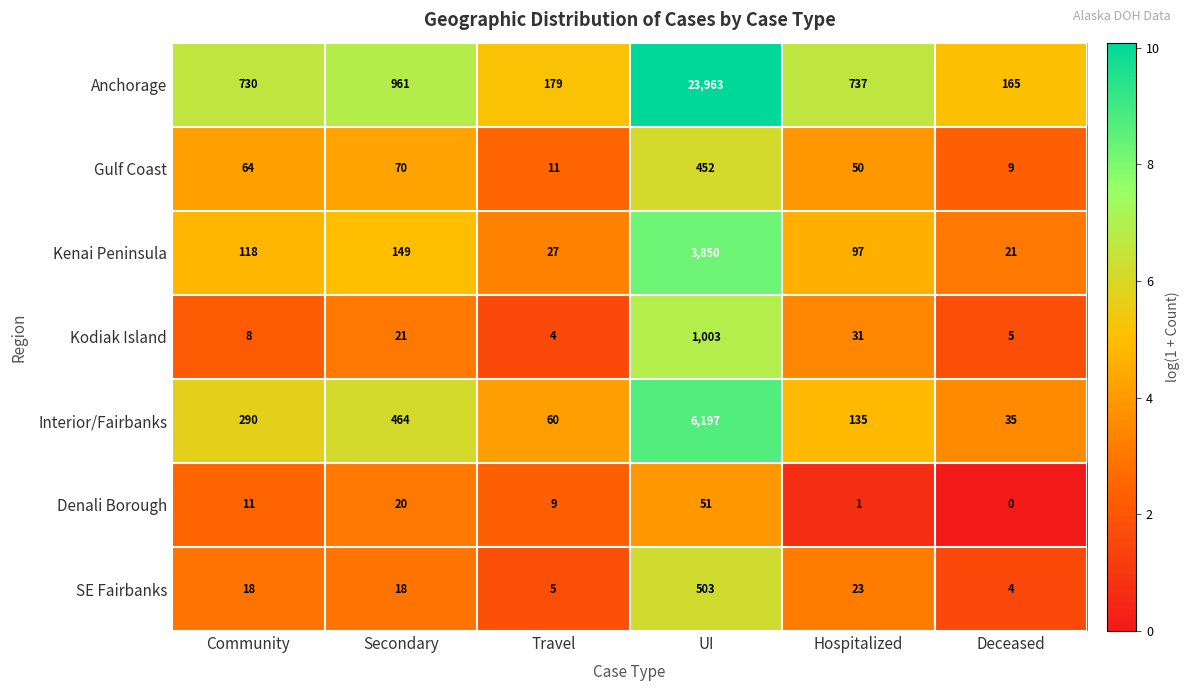

How many series are shown in this chart?

7